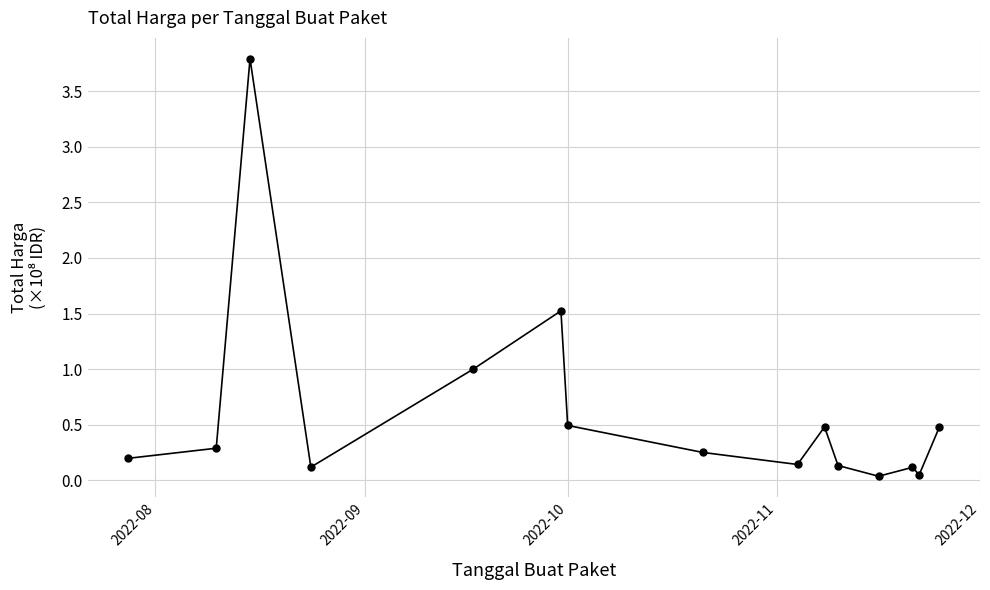

Does the chart display data point markers on the line(s)?

Yes